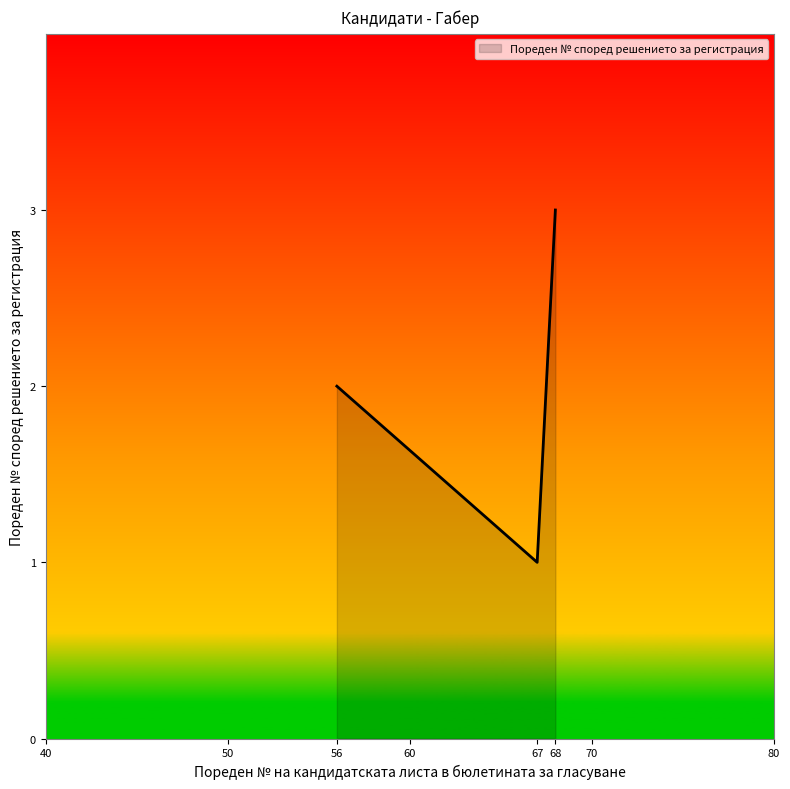

Reading left to right, list all the values displayed in this chart.

56=2	67=1	68=3